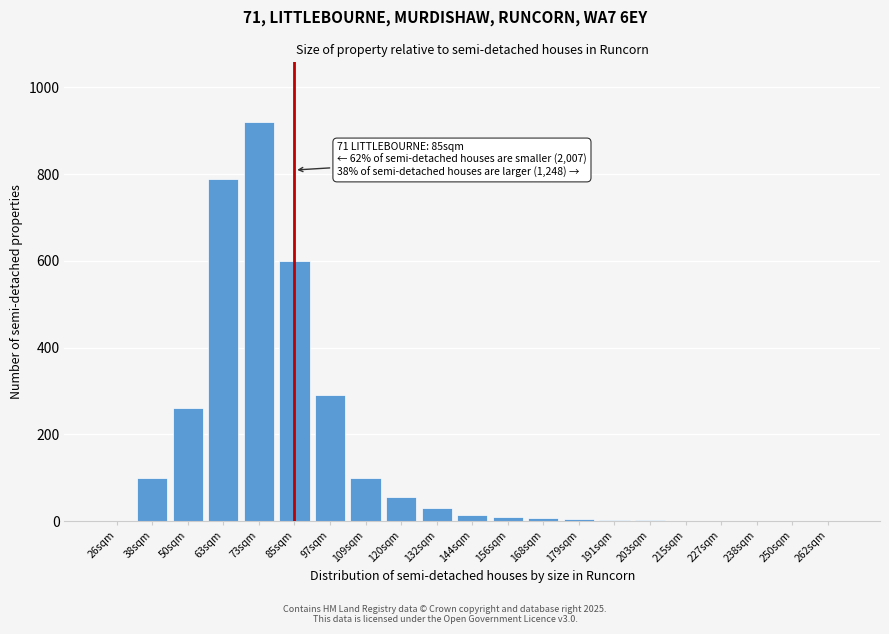

What is the maximum value shown in the chart?

920